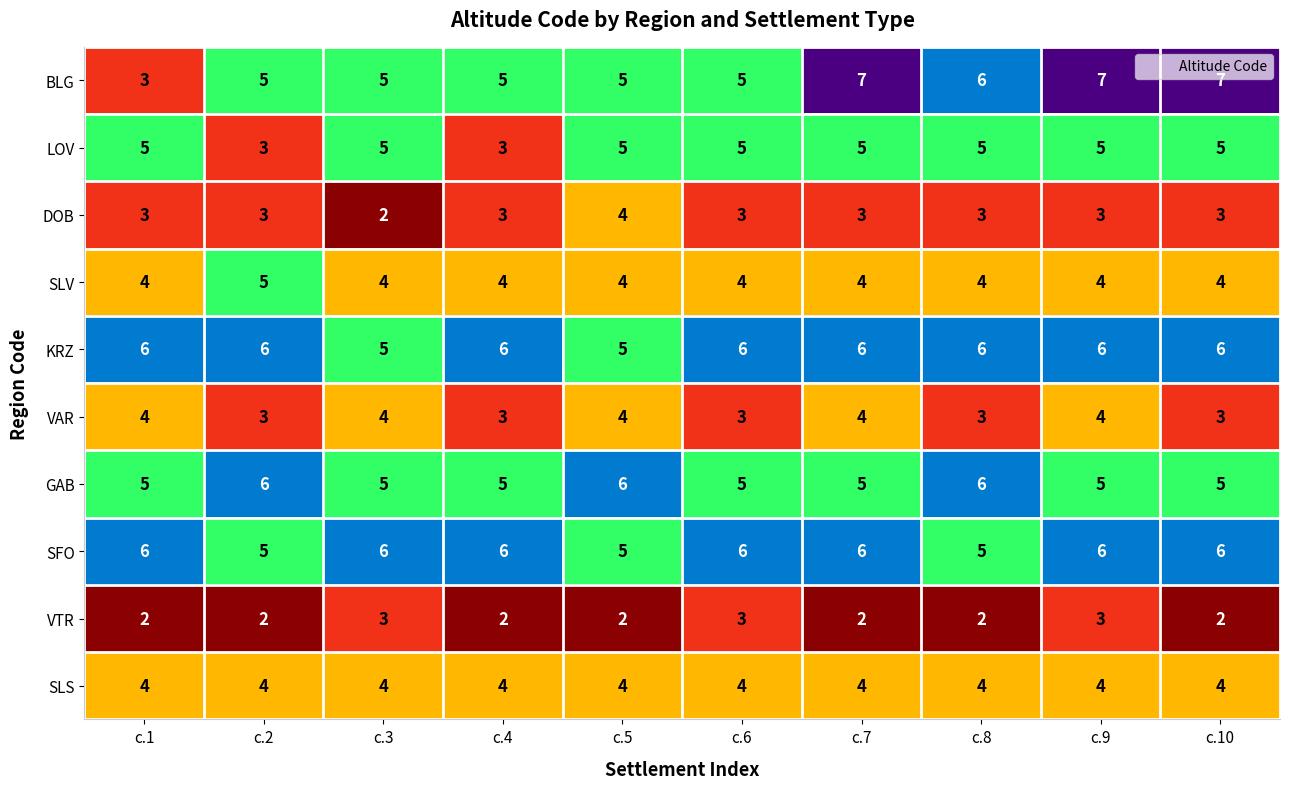

How many GAB values are between 5 and 6?

10